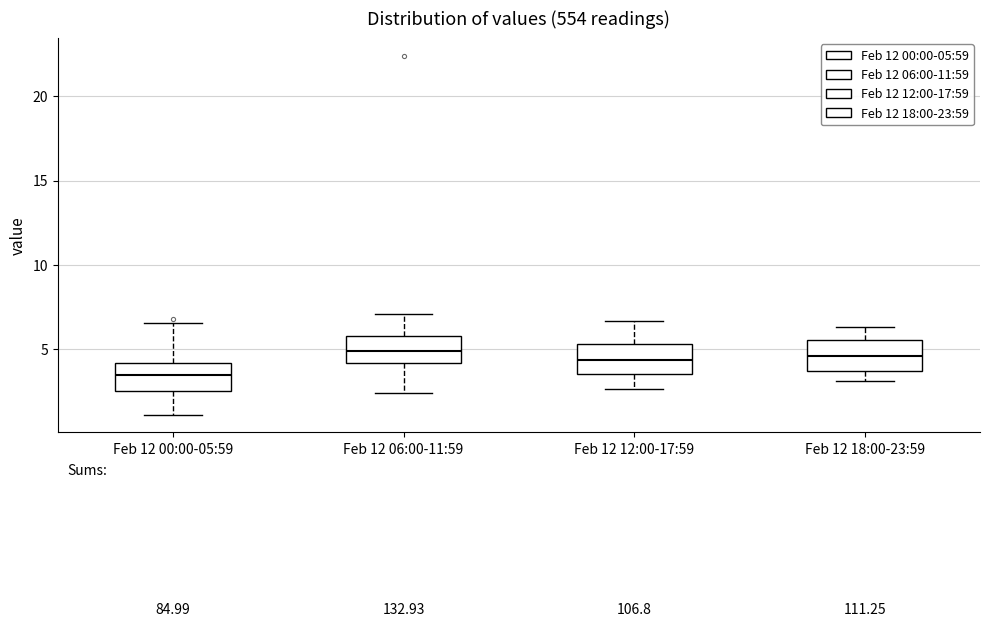

Reading left to right, transcribe this box plot: for each box, give where its median line is, the range the box spans, and where its two whiskers end, as read against the y-axis. The values are not printed on the chart, so give them approximately, as read against the axis.

Feb 12 00:00-05:59: median 3.5, box 2.5 to 4.0, whiskers 1.0 to 6.5
Feb 12 06:00-11:59: median 5.0, box 4.0 to 6.0, whiskers 2.5 to 7.0
Feb 12 12:00-17:59: median 4.5, box 3.5 to 5.5, whiskers 2.5 to 6.5
Feb 12 18:00-23:59: median 4.5, box 3.5 to 5.5, whiskers 3.0 to 6.5